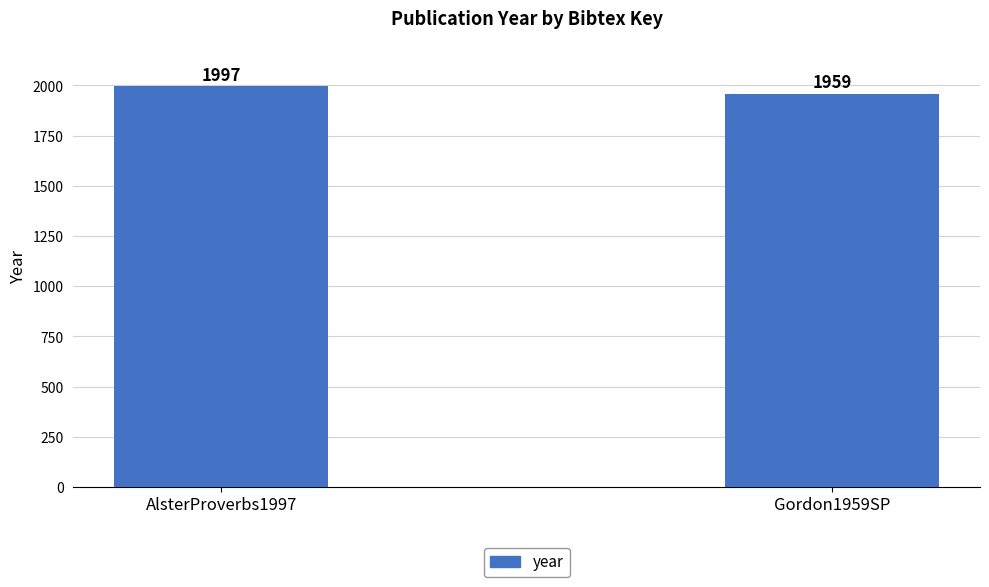

Count the number of data series in this chart.

1